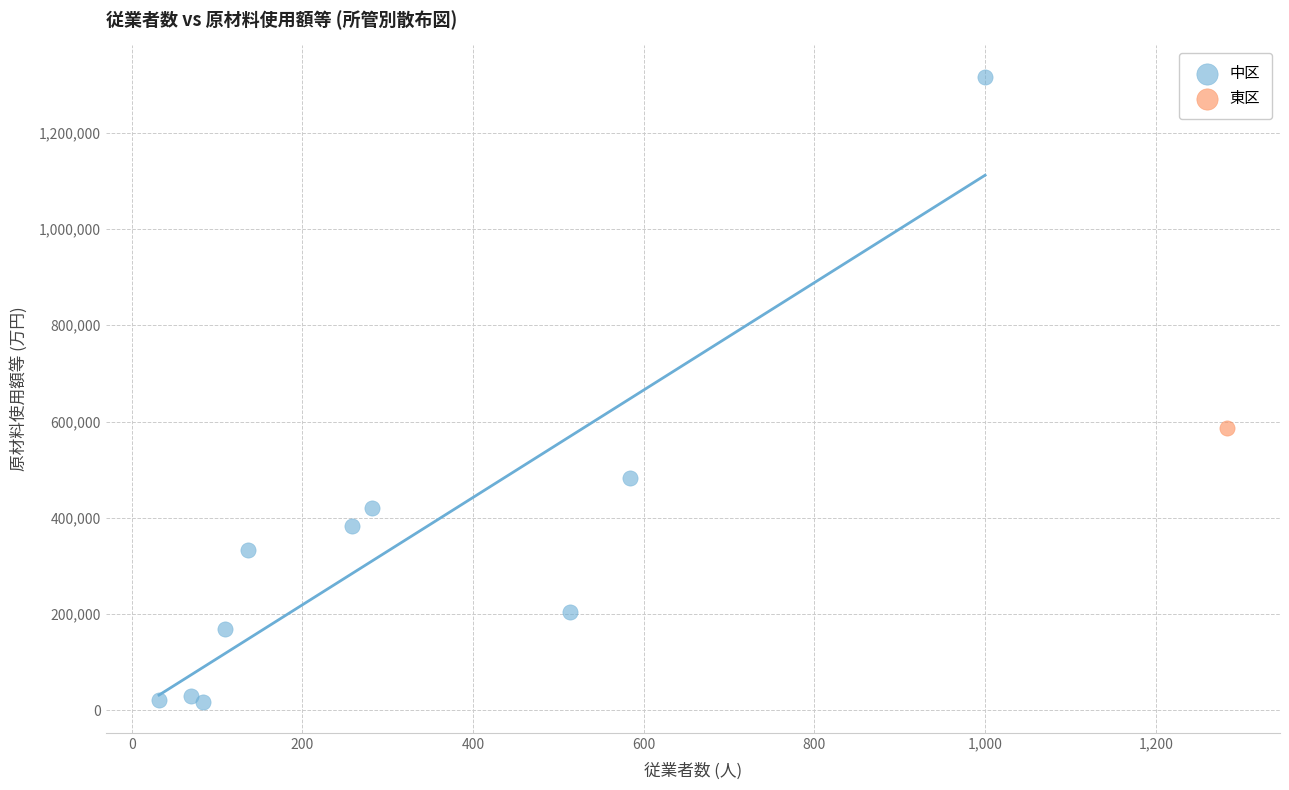

What are all the series names shown in the legend?

中区, 東区